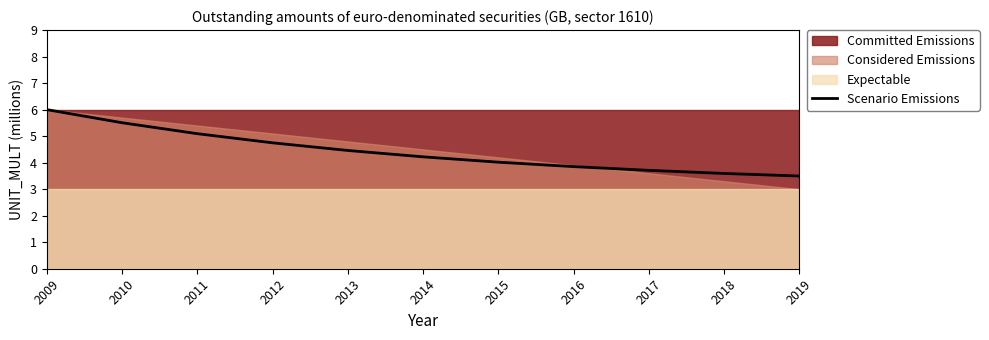

What is the highest value of the Scenario Emissions series?

6.0